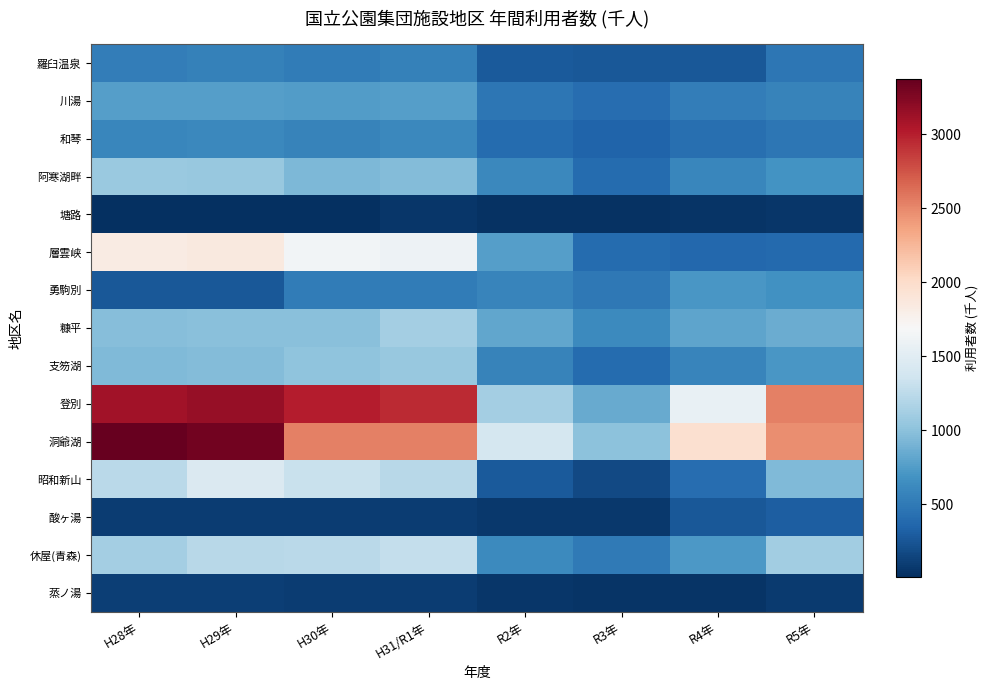

At which category is the sum across all series the highest?

H29年